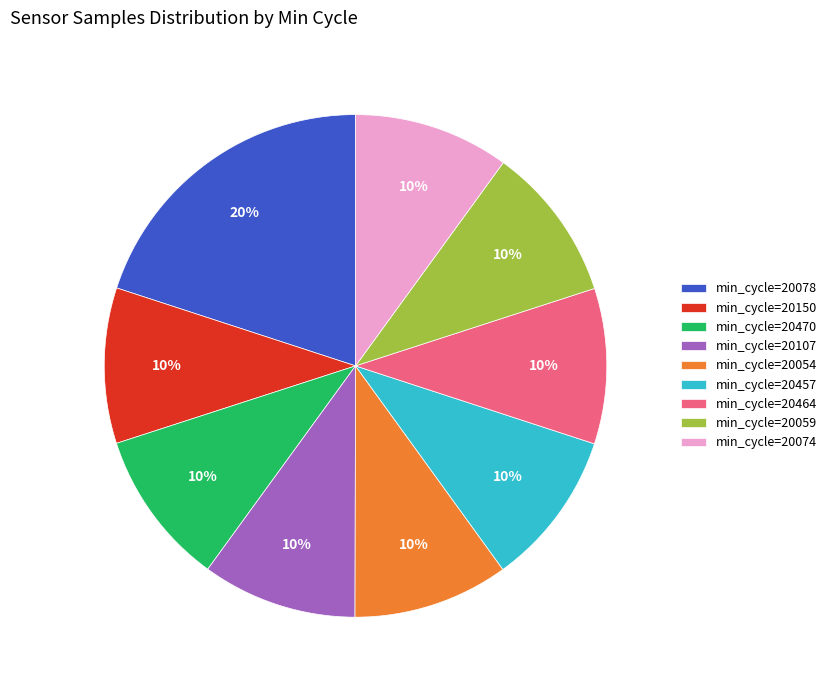

The min_cycle=20464 slice represents 23% of the pie. True or false?

False